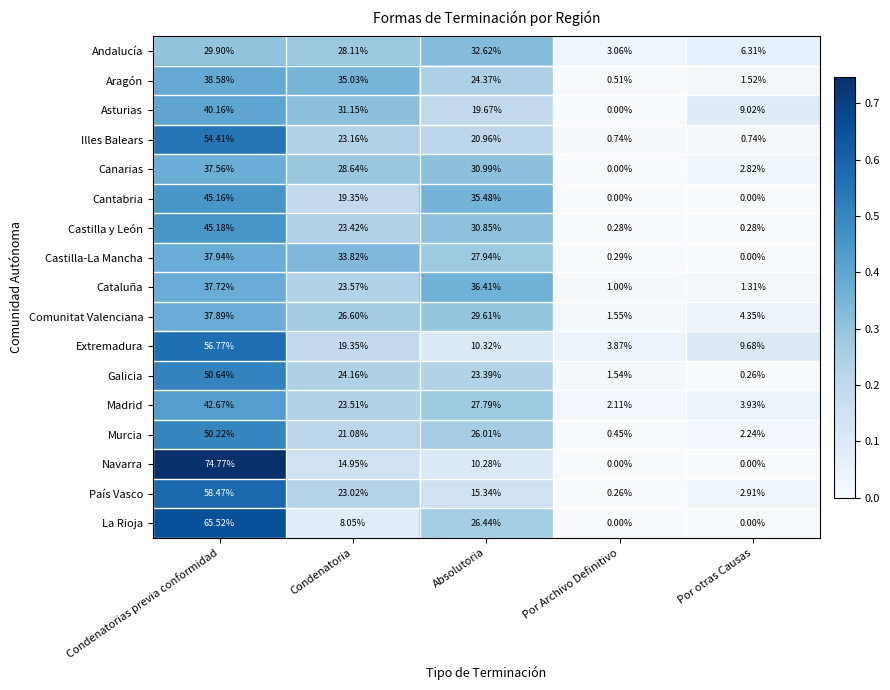

At which category does the chart reach its peak across all series?

Condenatorias previa conformidad